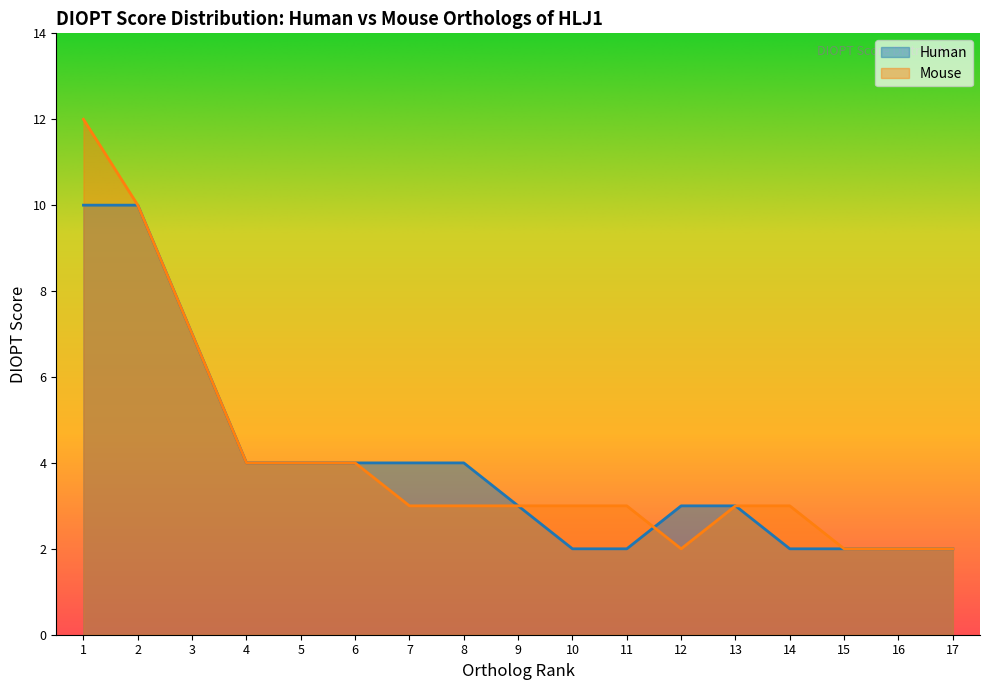

How many data points in Mouse are less than 3?

4